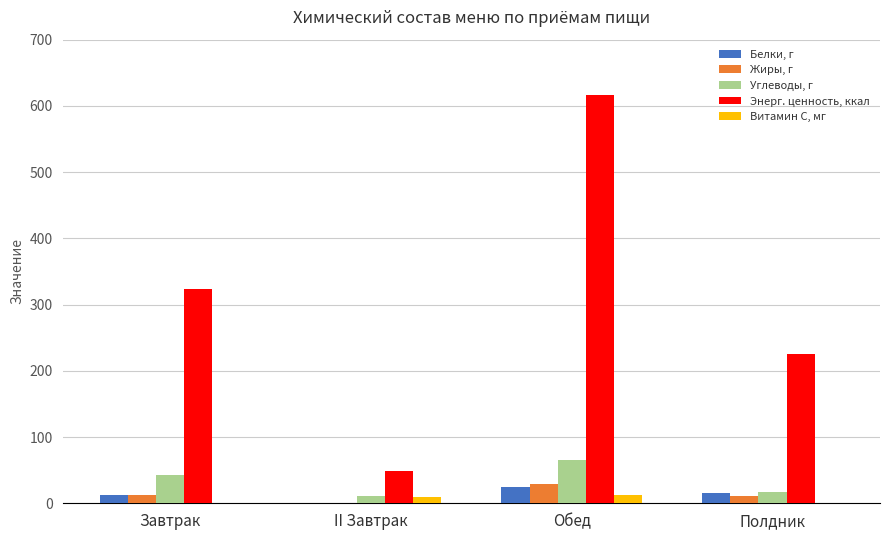

What is the average value of the Углеводы, г series?

34.2